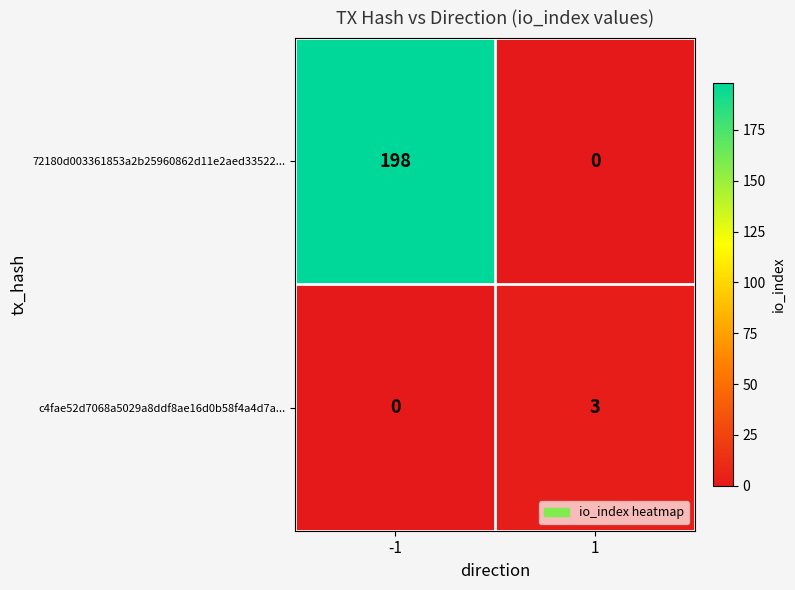

What is the total value across all series at 1?

3